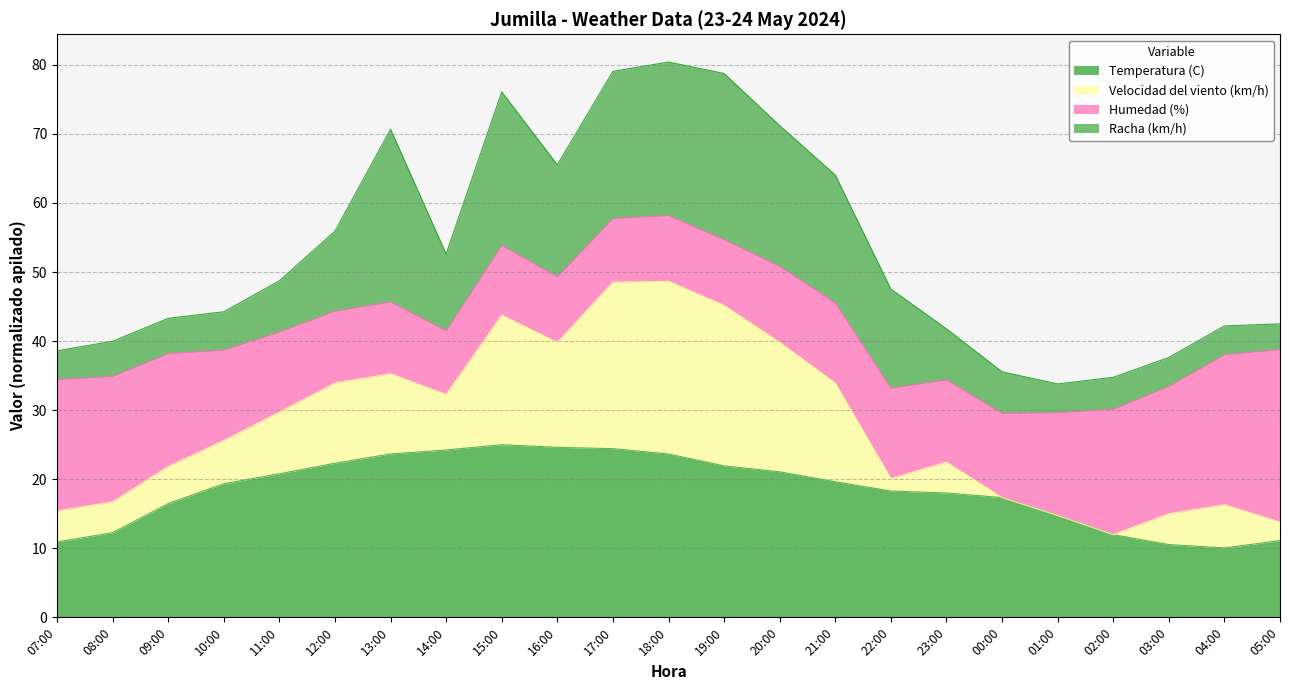

How many categories are shown in the chart?

23